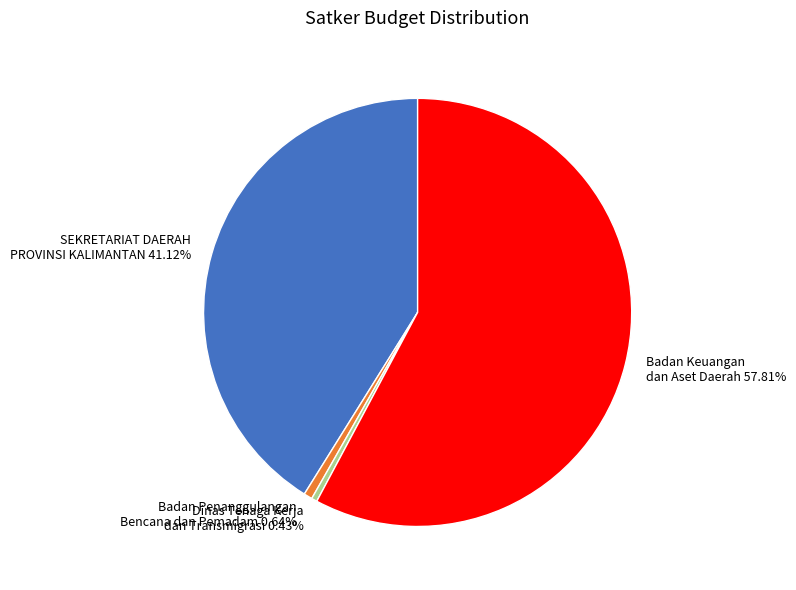

What is the largest slice in the pie chart?

Badan Keuangan dan Aset Daerah 57.81%